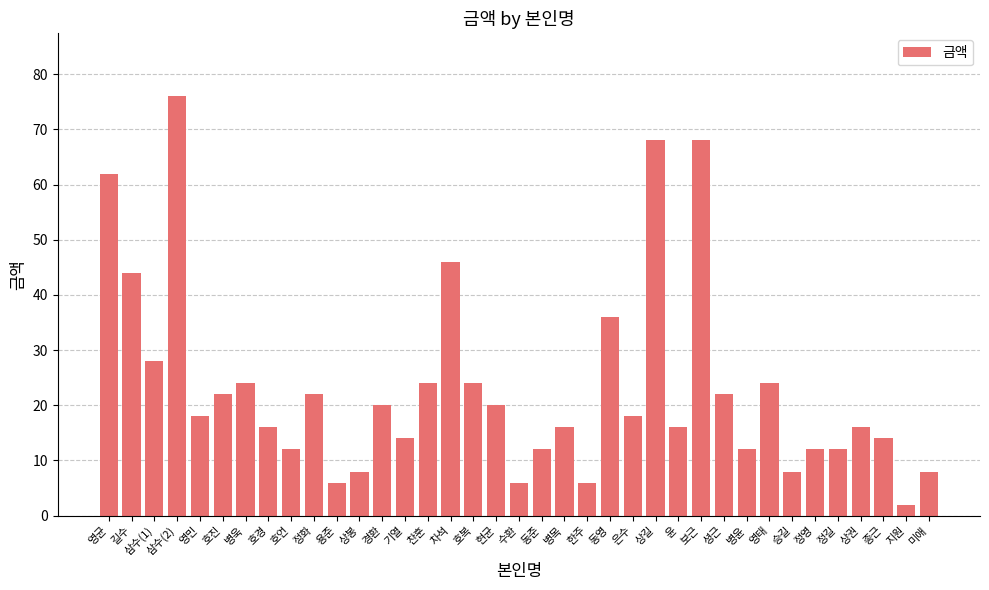

What position from the left is 병목?

21